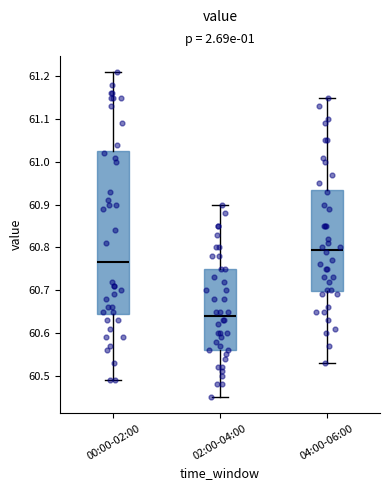

Reading left to right, read every box against the y-axis: the position of its median line, the range the box covers, and the ends of its whiskers. The values are not printed on the chart, so give them approximately, as read against the axis.

00:00-02:00: median 60.77, box 60.65 to 61.03, whiskers 60.49 to 61.21
02:00-04:00: median 60.64, box 60.56 to 60.75, whiskers 60.45 to 60.90
04:00-06:00: median 60.80, box 60.70 to 60.94, whiskers 60.53 to 61.15